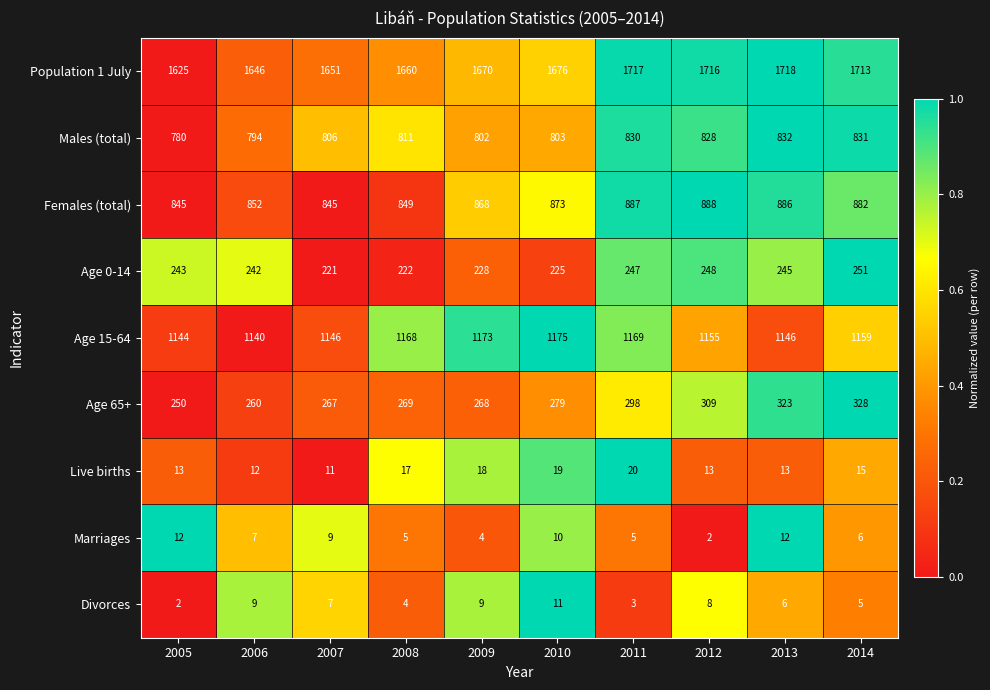

At which label is Divorces closest to 6?

2013